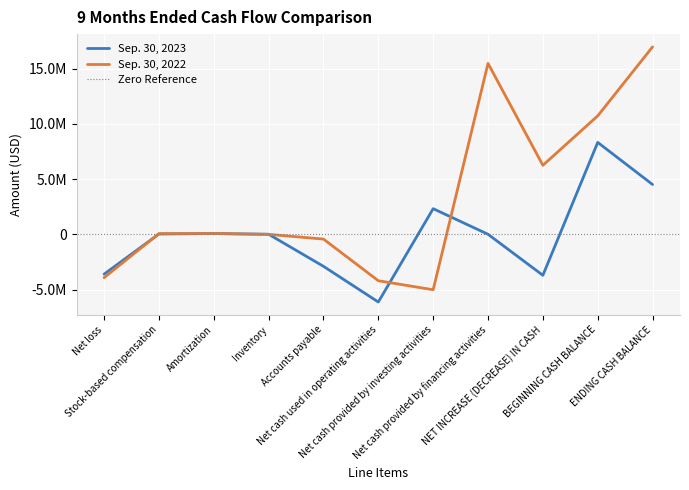

Is it true that Sep. 30, 2023 equals 2319491 at Net cash provided by investing activities?

True